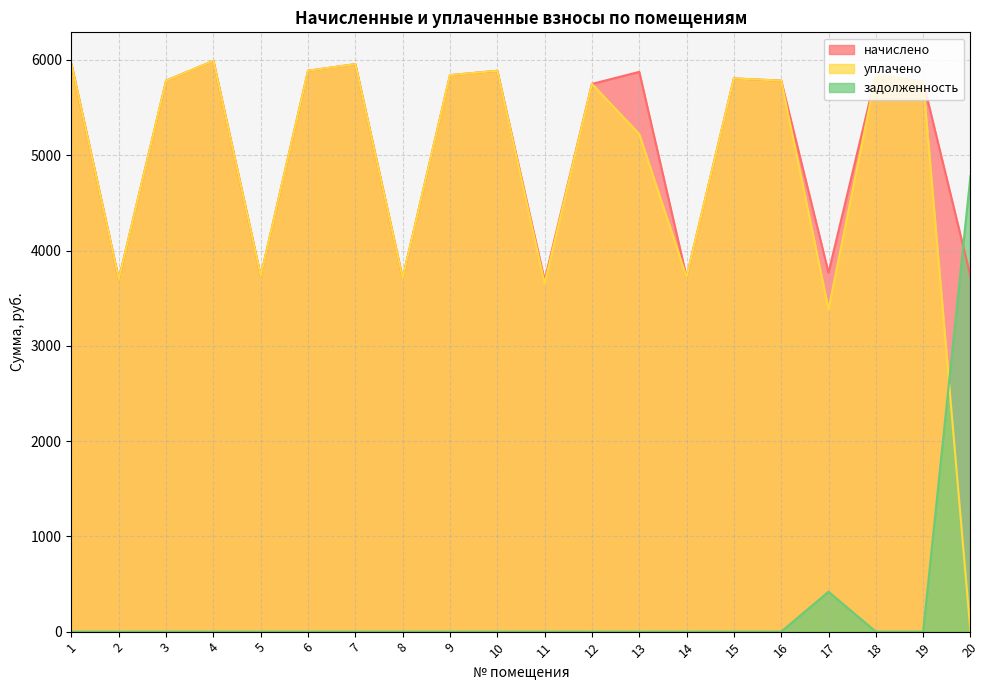

Reading left to right, transcribe all the data shown in this chart.

начислено: 5955.8	3697.9	5783.0	5990.4	3732.5	5886.7	5956.2	3709.4	5840.6	5886.7	3686.4	5748.5	5875.2	3721.0	5806.1	5783.0	3767.0	5840.6	5771.5	3732.5
уплачено: 5955.8	3697.9	5783.0	5990.4	3732.5	5886.7	5956.2	3709.4	5840.6	5886.7	3654.4	5748.5	5222.4	3721.0	5806.1	5783.0	3381.2	5840.6	5771.5	0.0
задолженность: 0.0	0.0	0.0	0.0	0.0	0.0	0.0	0.0	0.0	0.0	0.0	0.0	0.0	0.0	0.0	0.0	418.6	0.0	0.0	4782.2